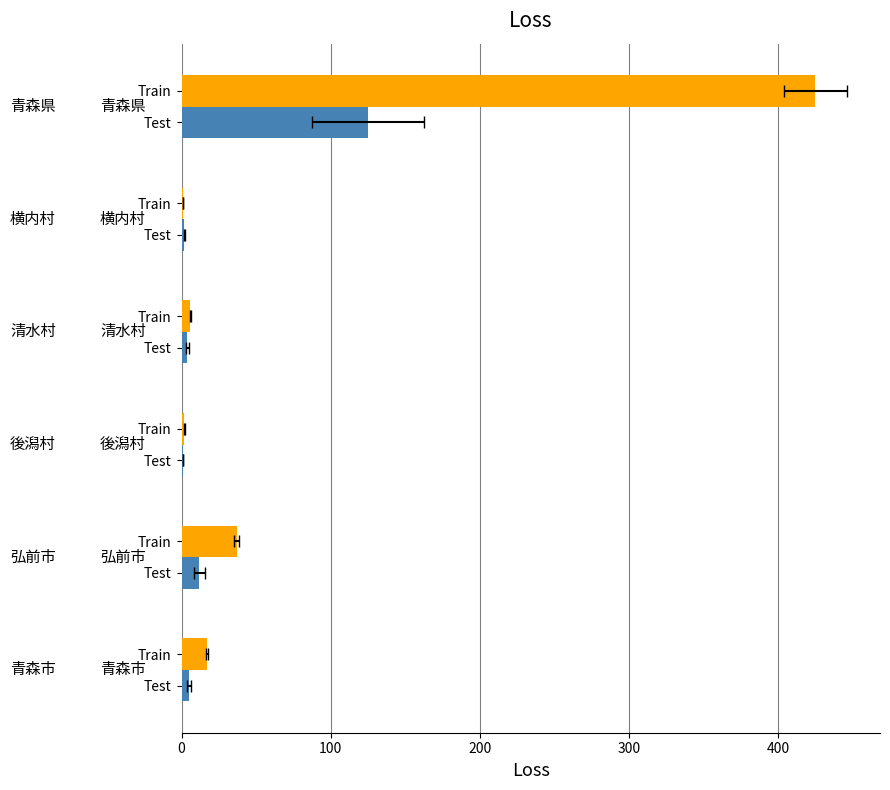

What is the average value of the Test series?

25